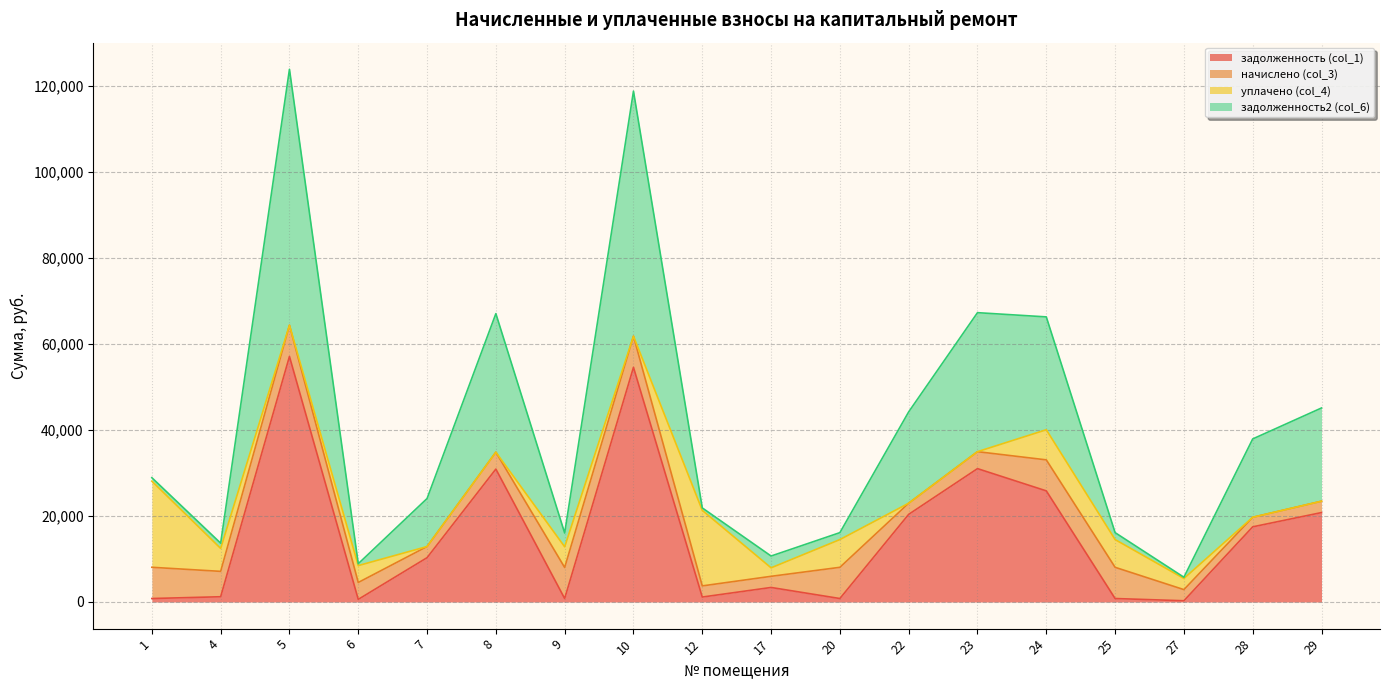

True or false: задолженность2 (col_6) and задолженность (col_1) intersect in this chart.

False